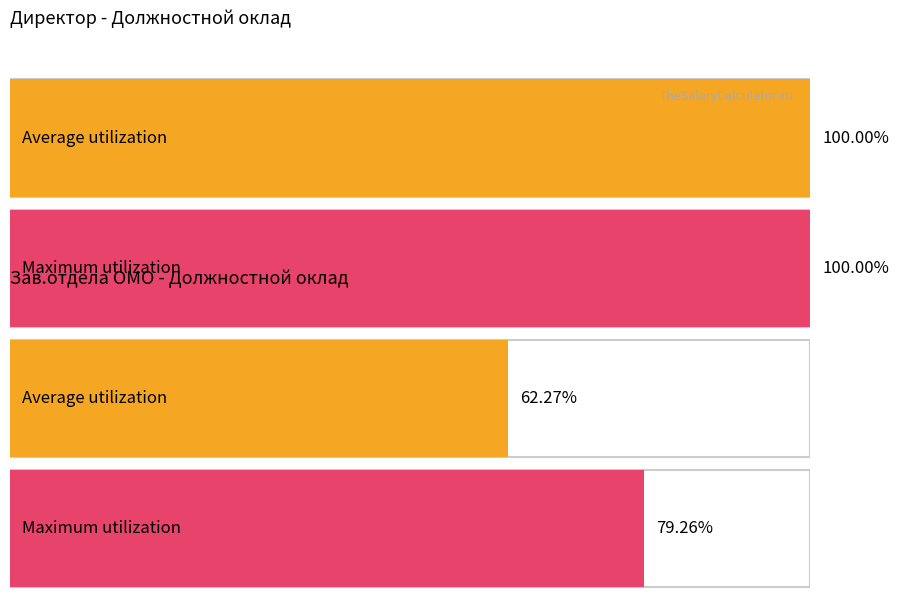

True or false: the data shows 28344.7 at Зам. Директора по УВР.

False